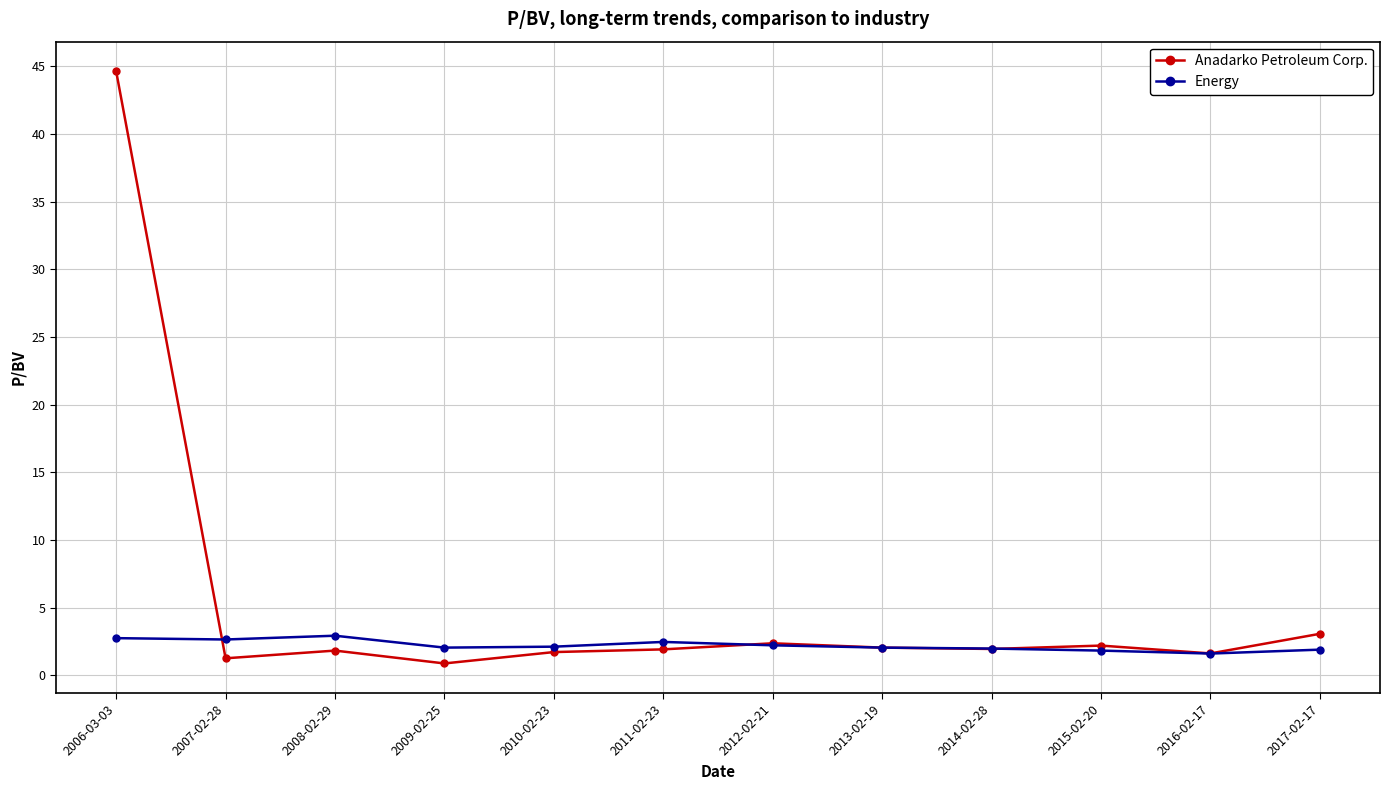

Which series changed the most between 2006-03-03 and 2007-02-28?

Anadarko Petroleum Corp.